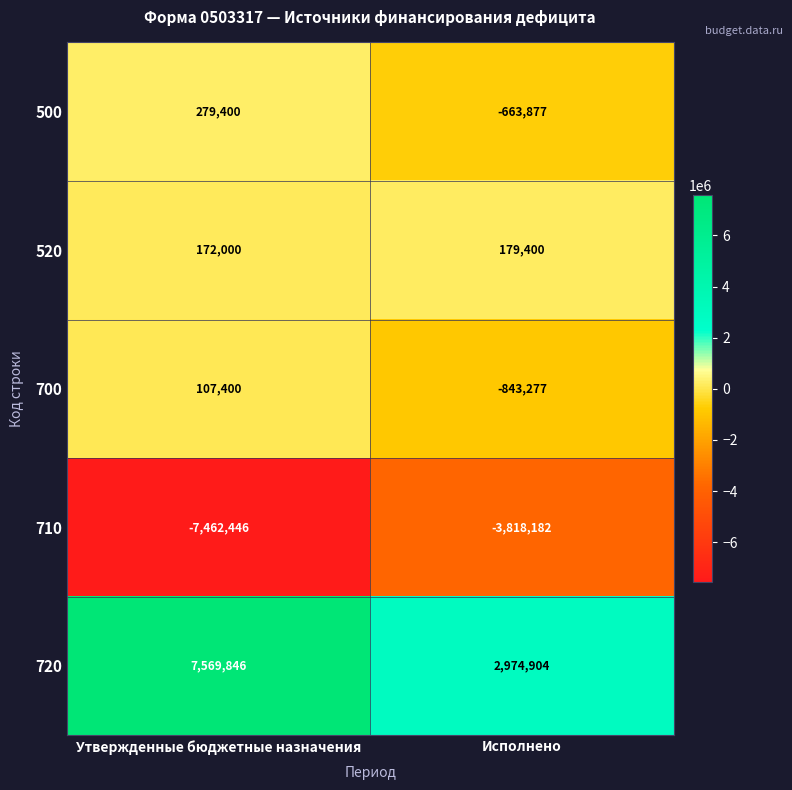

Reading left to right, transcribe all the data shown in this chart.

500: 279400	-663877
520: 172000	179400
700: 107400	-843277
710: -7462446	-3818182
720: 7569846	2974904